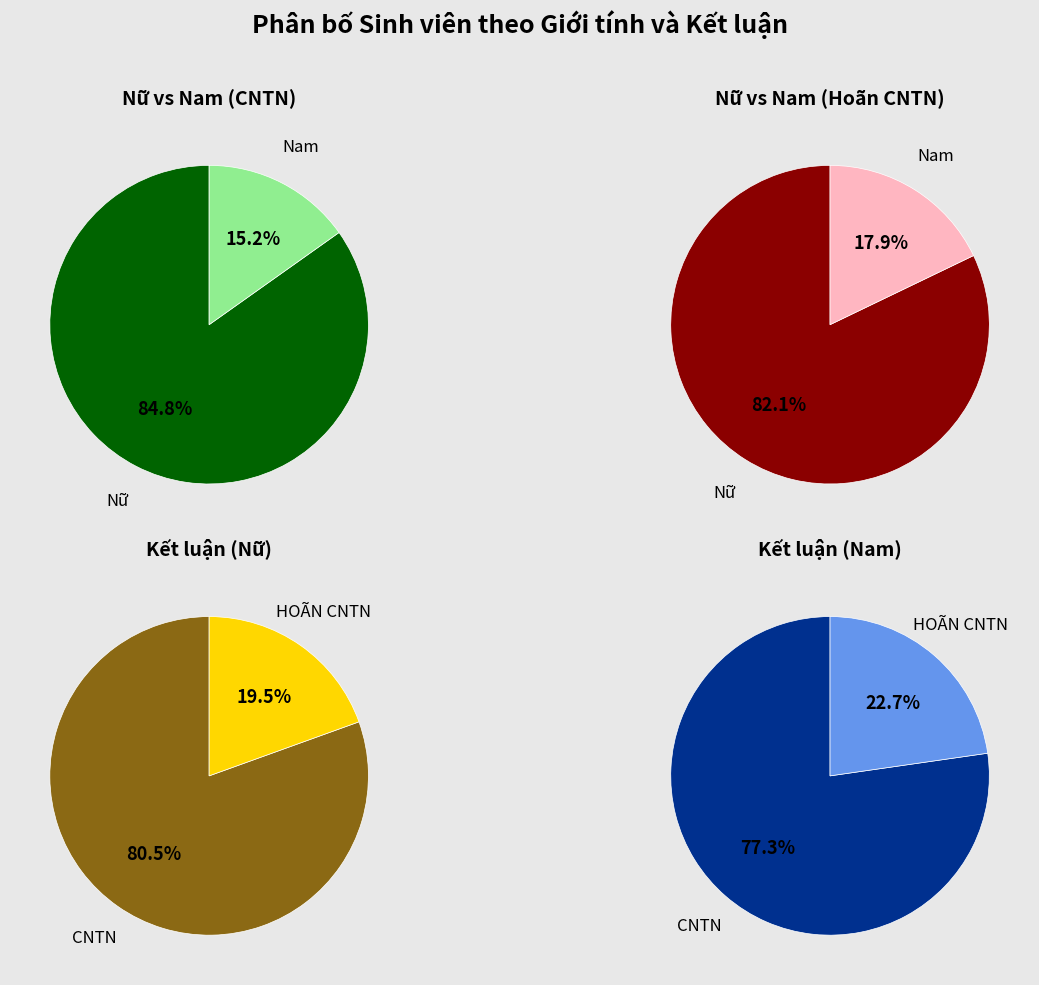

The Nữ slice represents 84% of the pie. True or false?

True